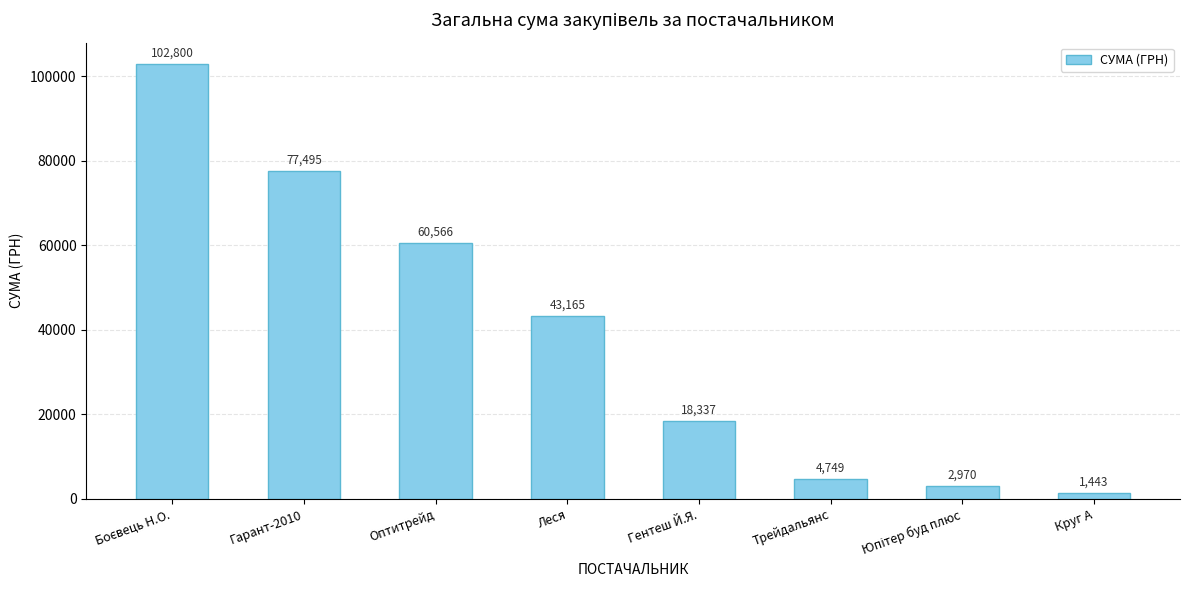

How many data points are less than 43165?

4